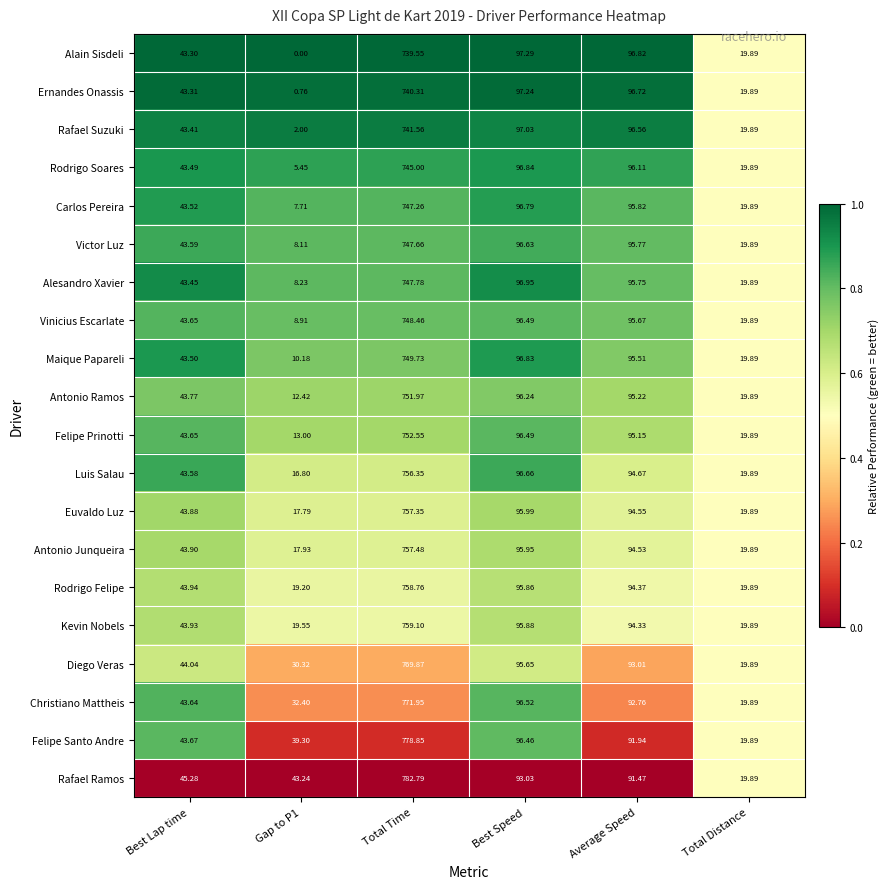

Which series has the largest range (max minus min)?

Rafael Ramos